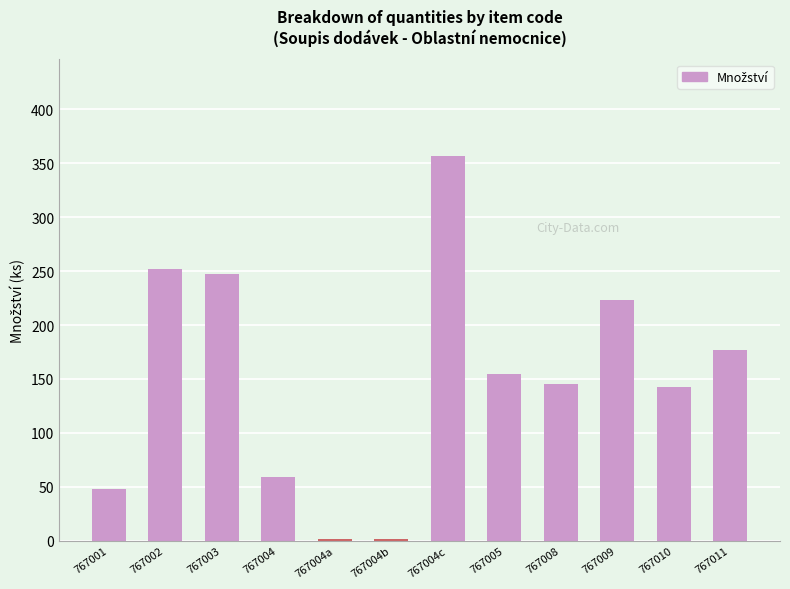

Reading left to right, list all the values displayed in this chart.

48	252	247	59	2	2	357	155	145	223	143	177